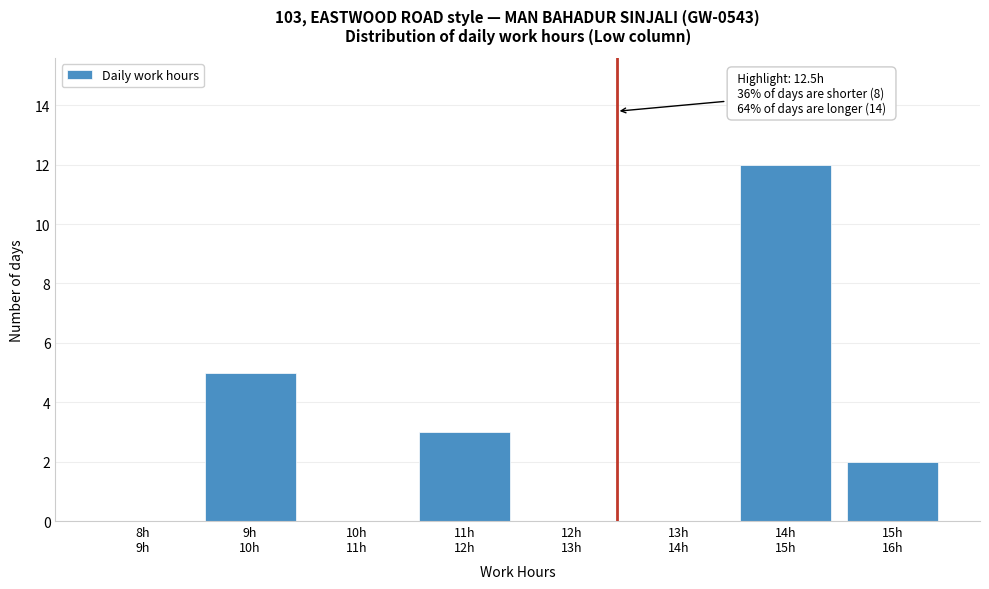

What is the sum of all values?

22